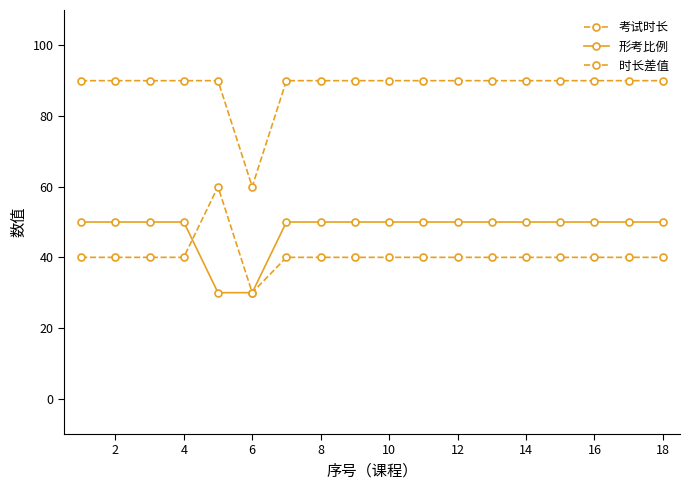

How many data points does each series have?

18